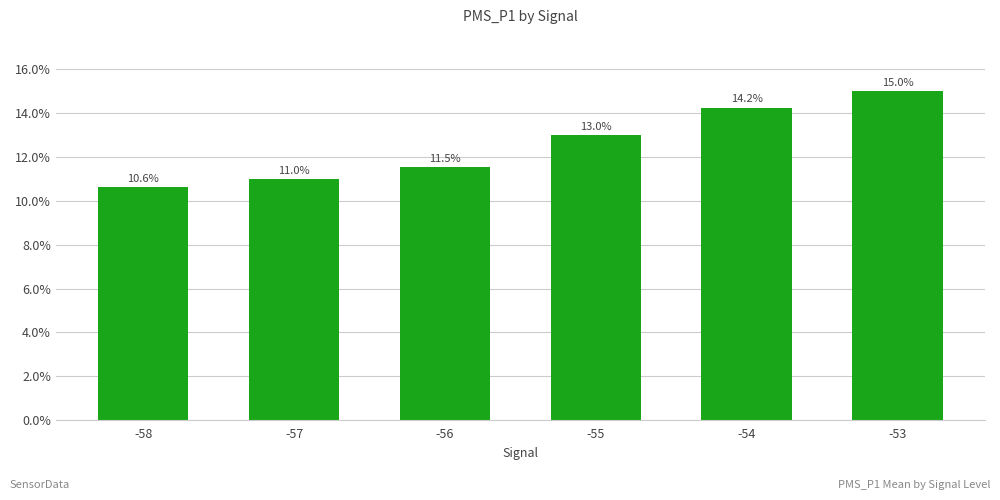

The chart shows a value of 11.0 at -57. True or false?

True